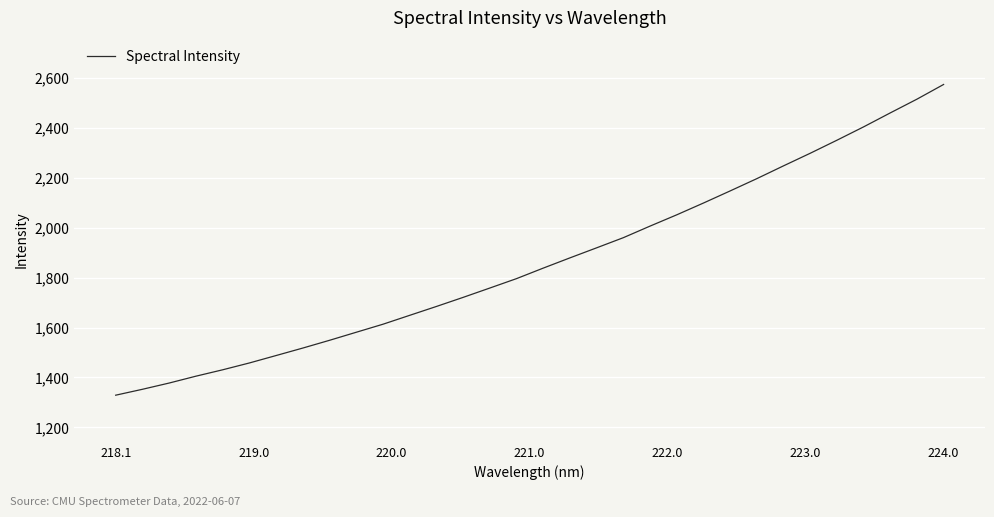

Does the chart have visible grid lines?

Yes